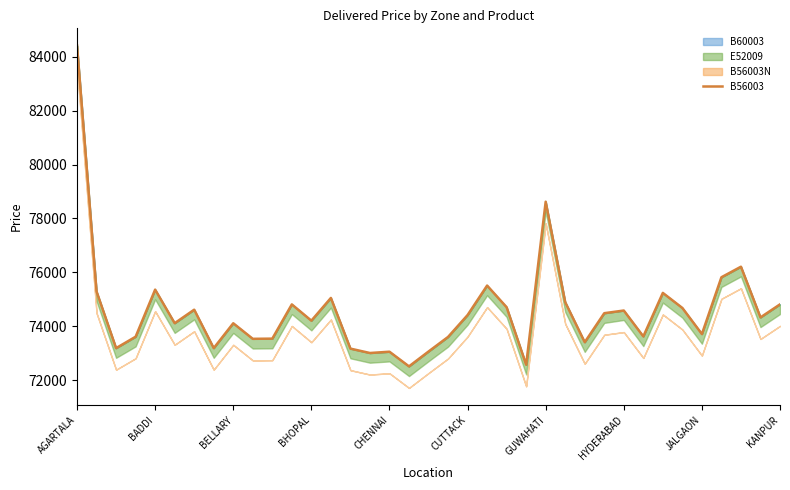

Which has a higher value, 35 or 27?

27